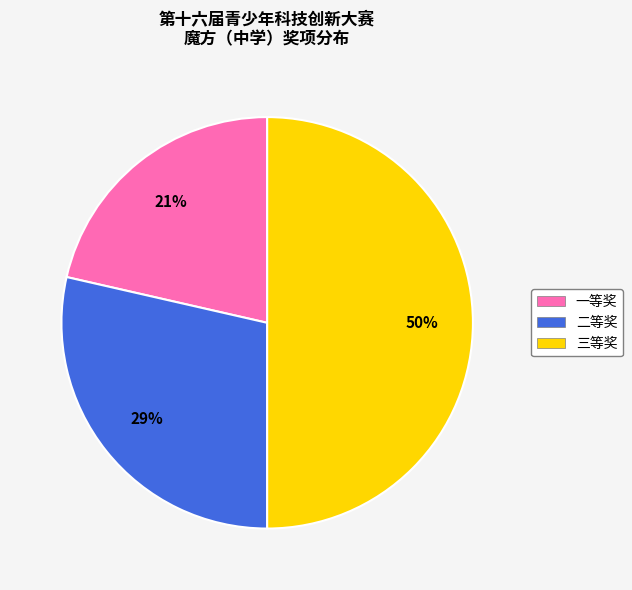

To the nearest percent, what is the combined percentage of 二等奖 and 三等奖?

79%